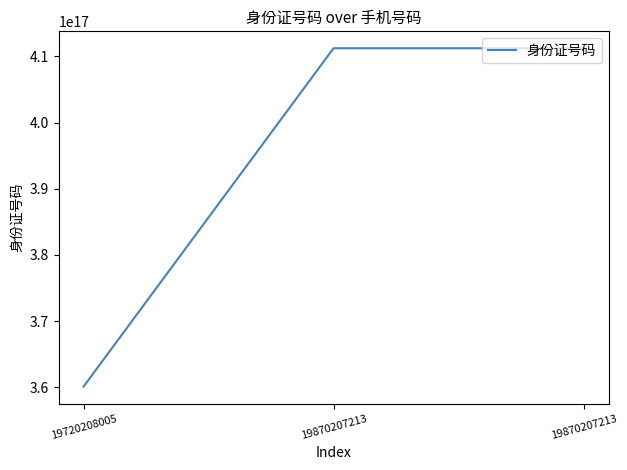

Reading left to right, list all the values displayed in this chart.

360122197202080064	411224198702072128	411224198702072128